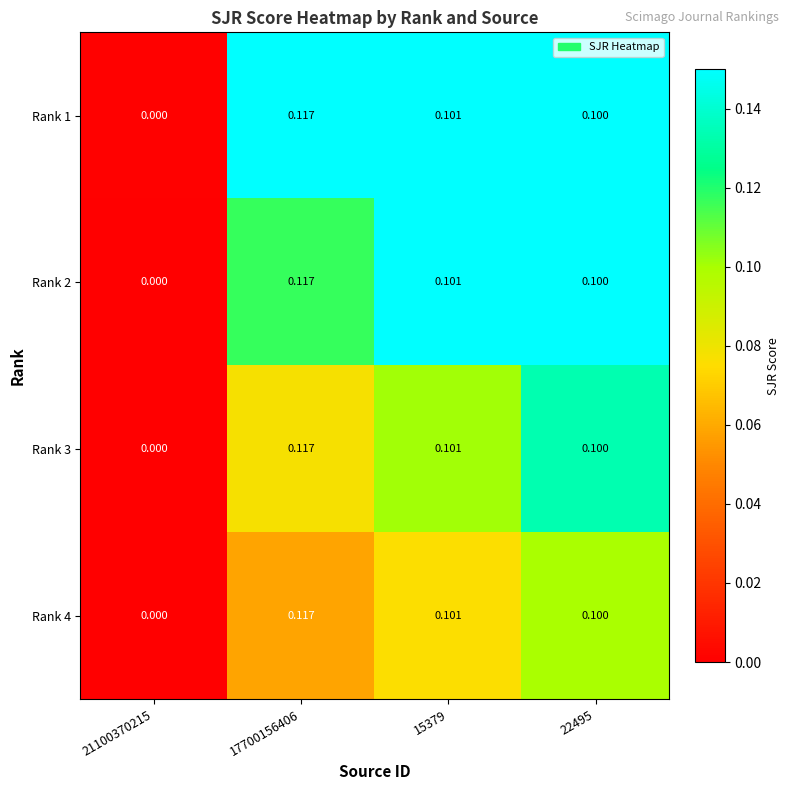

At which category is the sum across all series the highest?

22495